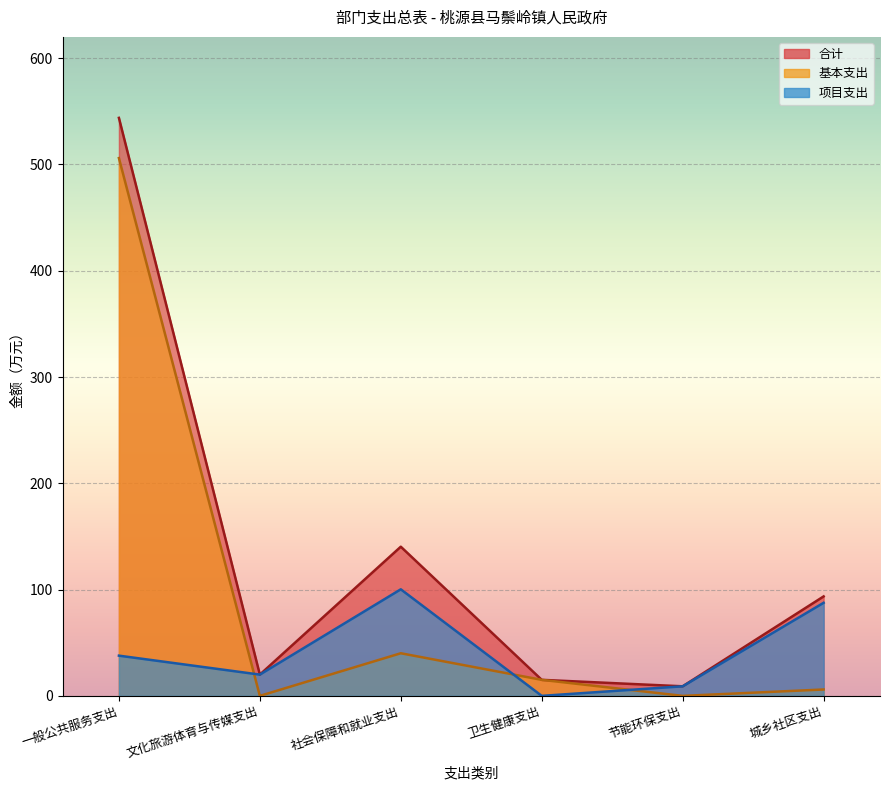

What are all the series names shown in the legend?

合计, 基本支出, 项目支出